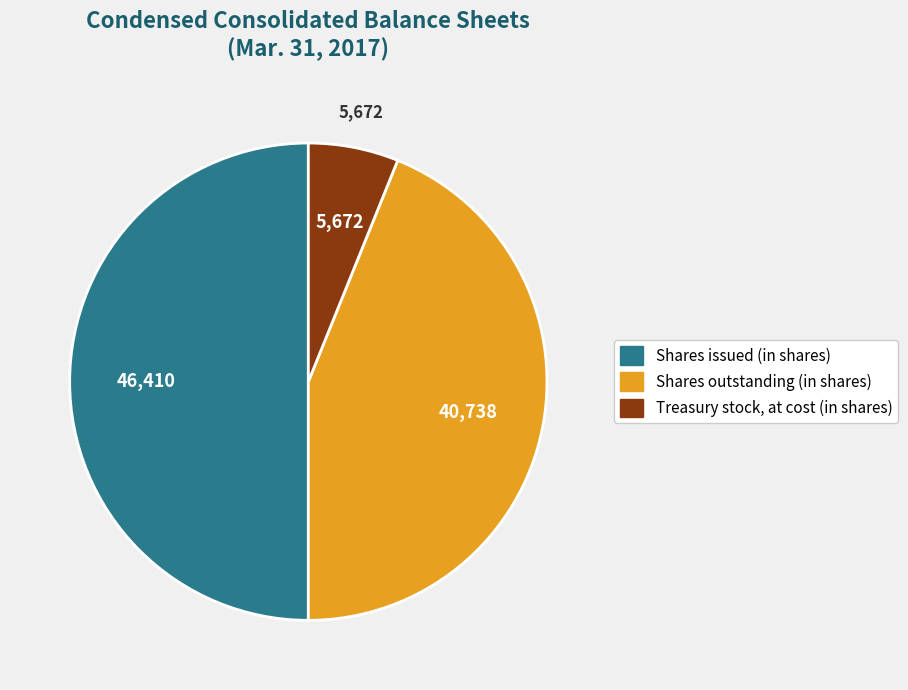

Which slice is the largest?

Shares issued (in shares)